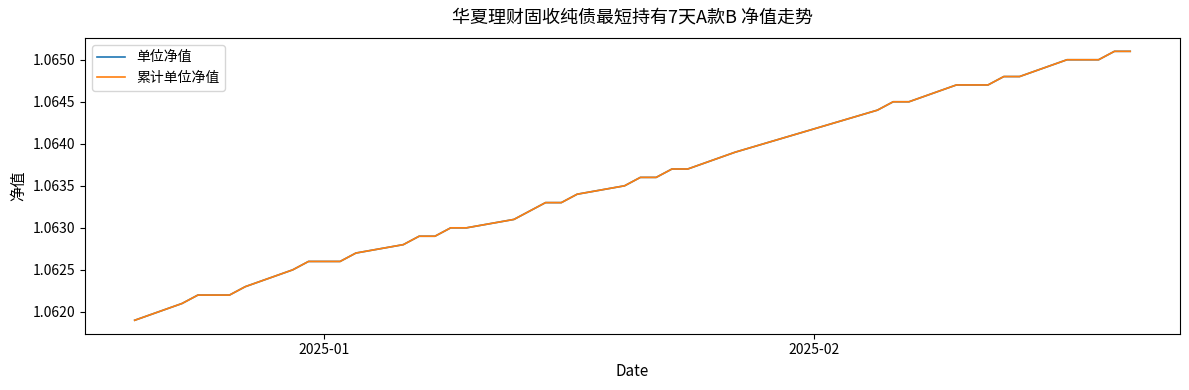

How many distinct data groups are displayed?

2